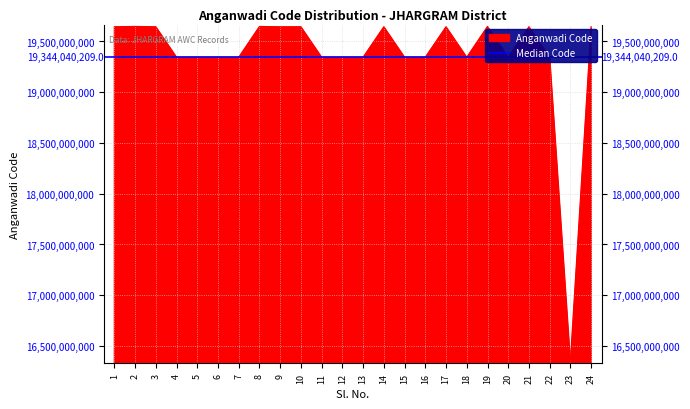

What is the sum of the values at 19 and 13?

38991151023